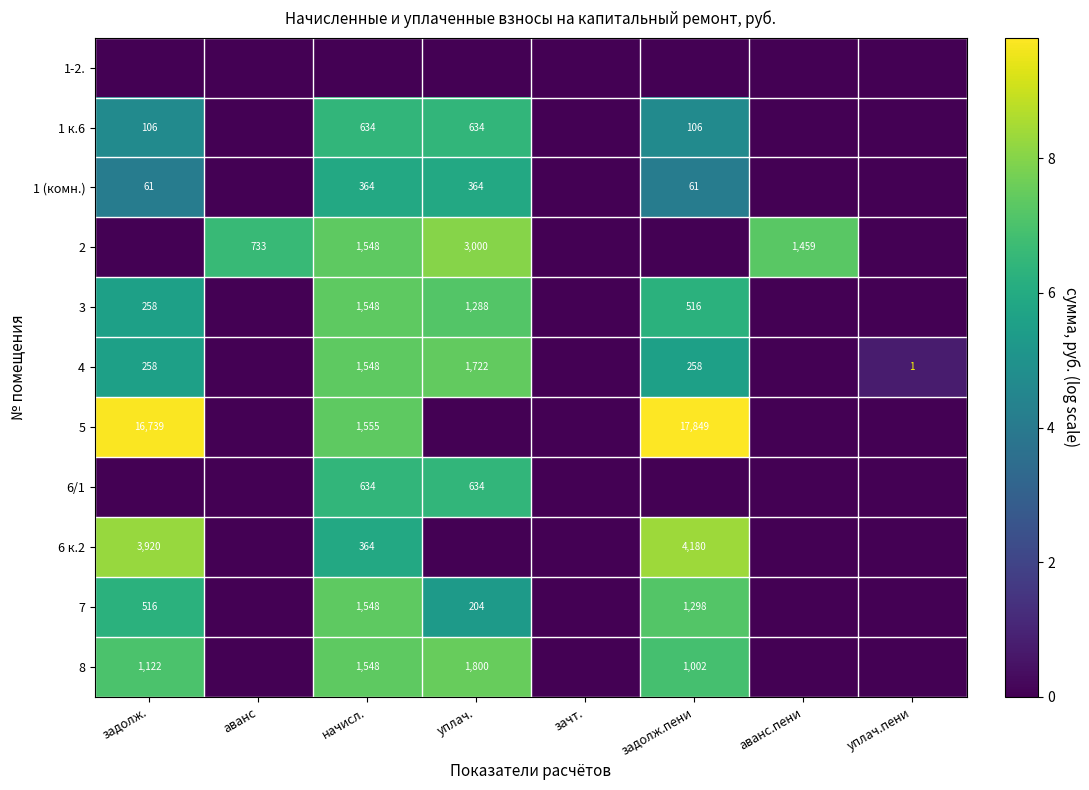

At which category is the sum across all series the highest?

начисл.